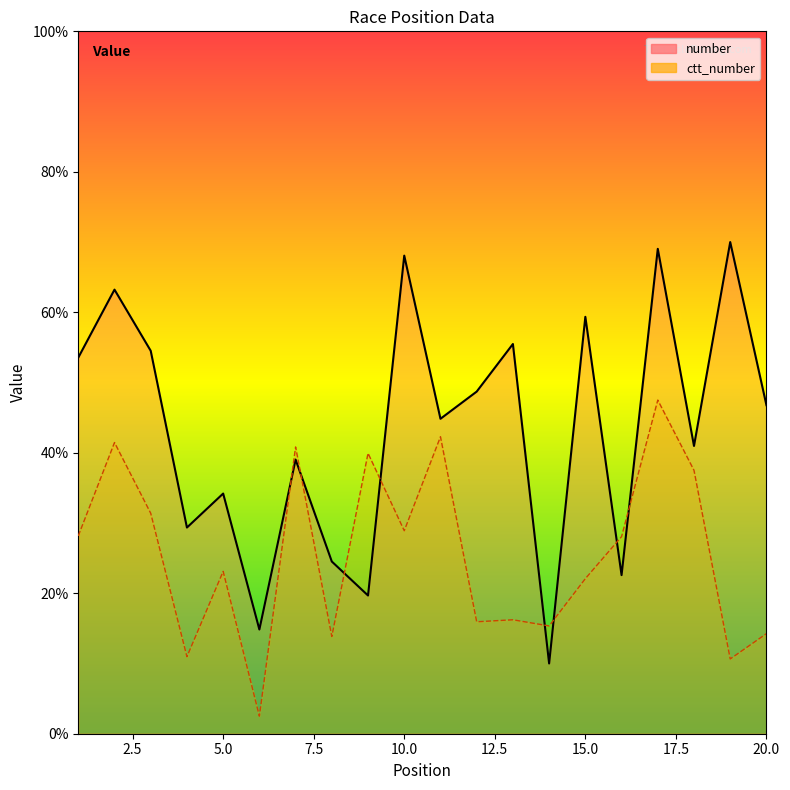

List the labels in order of ctt_number value, largest first.

17, 11, 2, 7, 9, 18, 3, 10, 1, 16, 5, 15, 13, 12, 14, 20, 8, 4, 19, 6